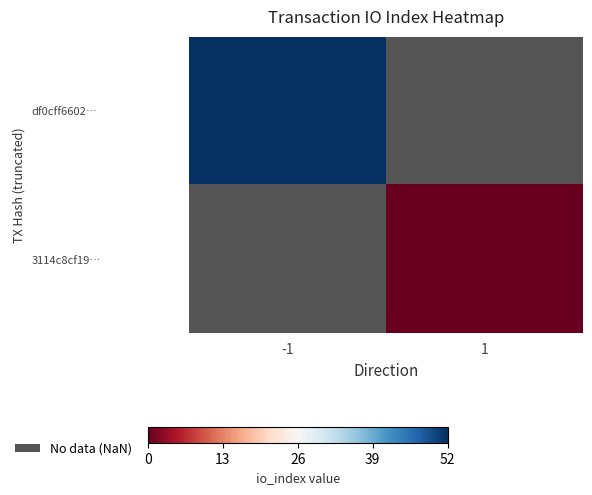

Which has a higher value, 1 or -1?

-1